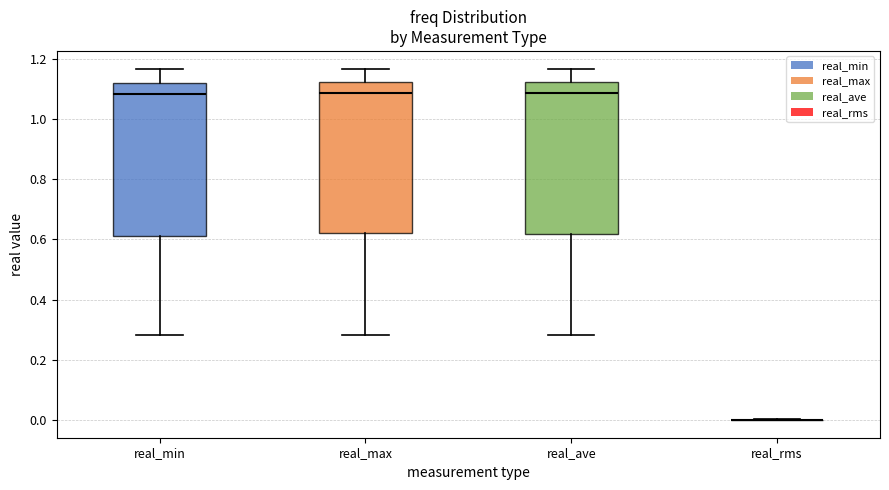

Where is the lower edge of the box for real_min on the y-axis? The values are not printed on the chart, so give them approximately, as read against the axis.

0.62